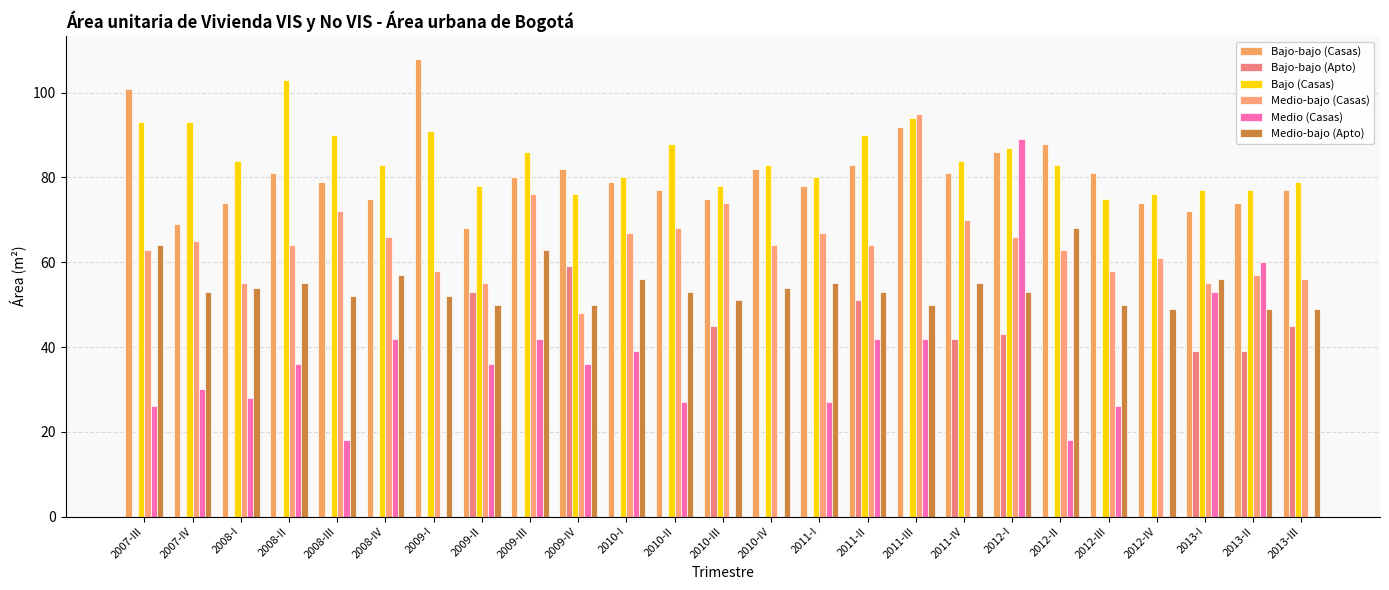

Which series changed the most between 2011-IV and 2012-IV?

Bajo-bajo (Apto)